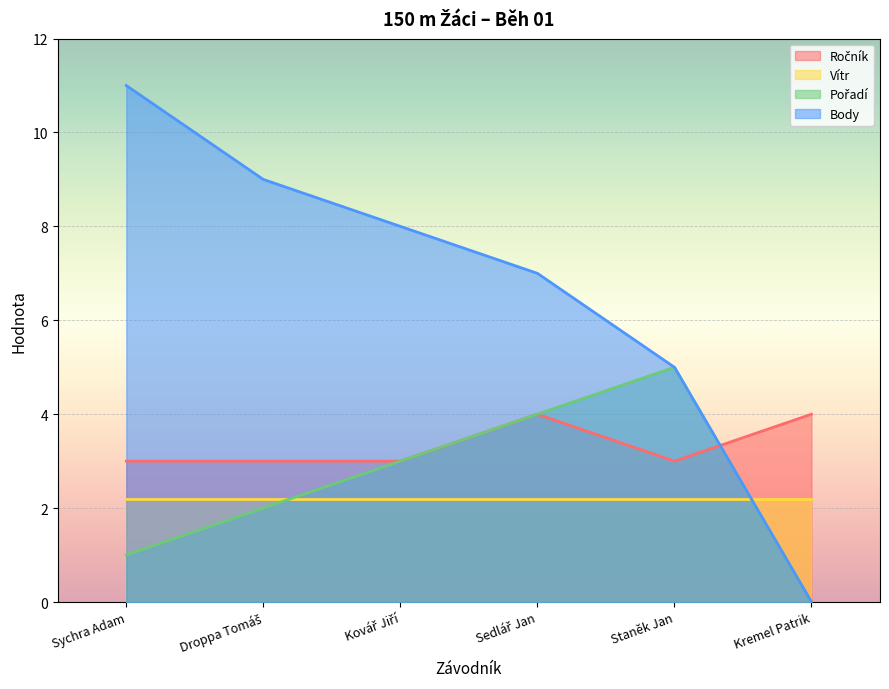

How many lines are shown in the chart?

4